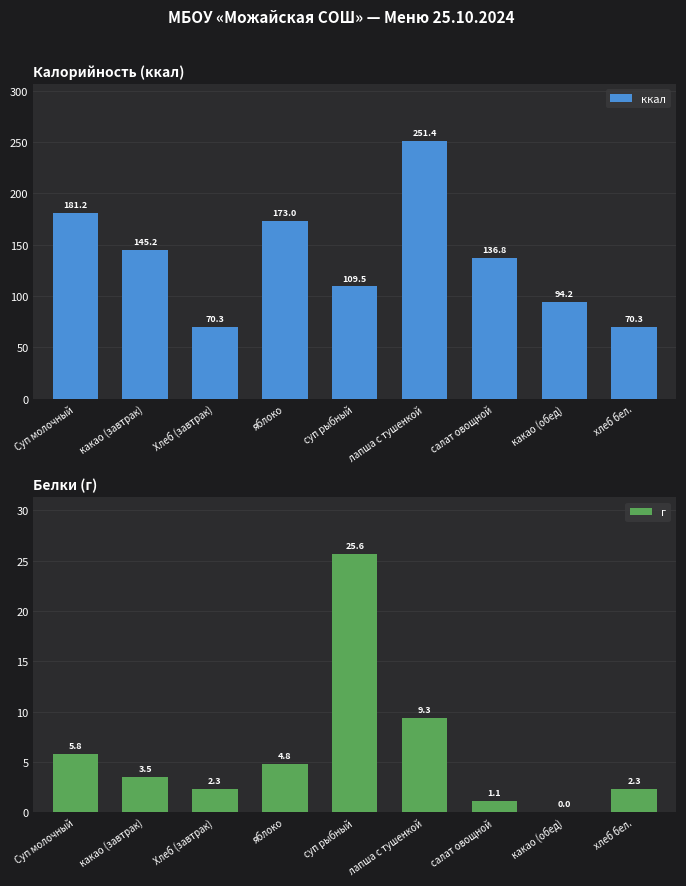

Count the number of data series in this chart.

2